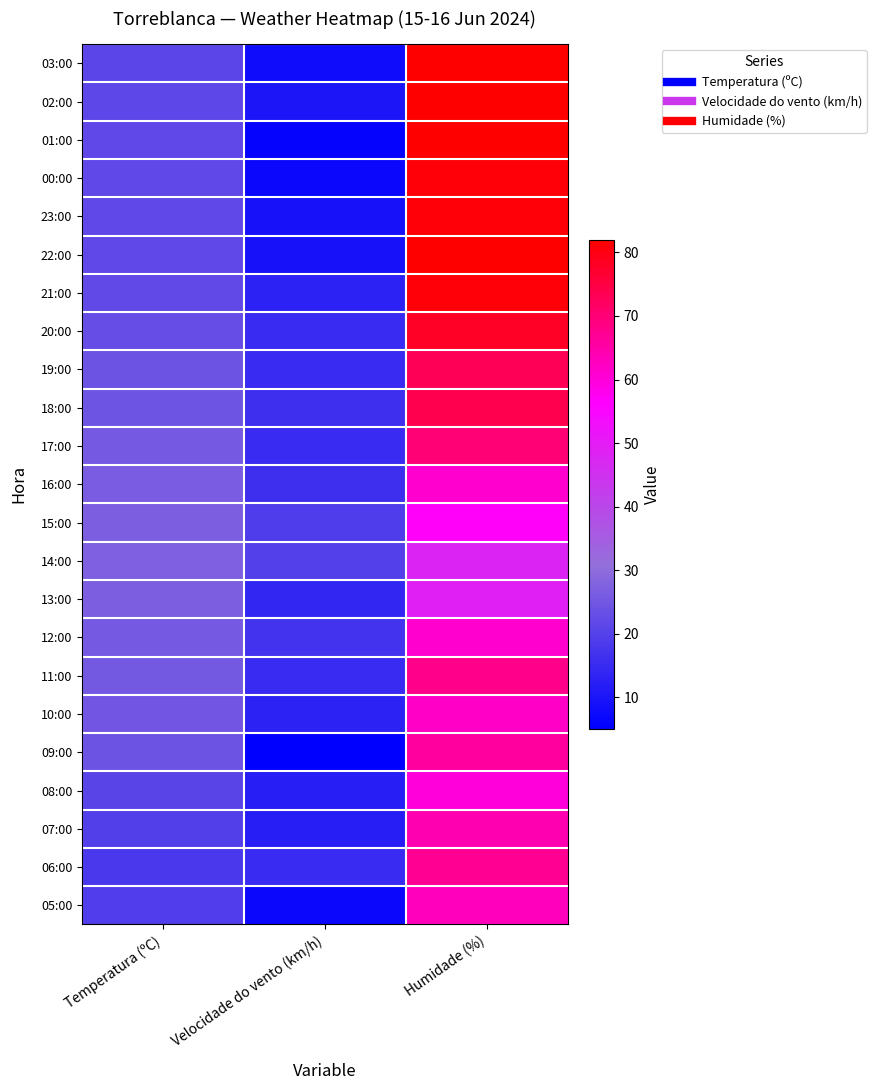

What is the difference between the highest and lowest values at Temperatura (ºC)?

9.0